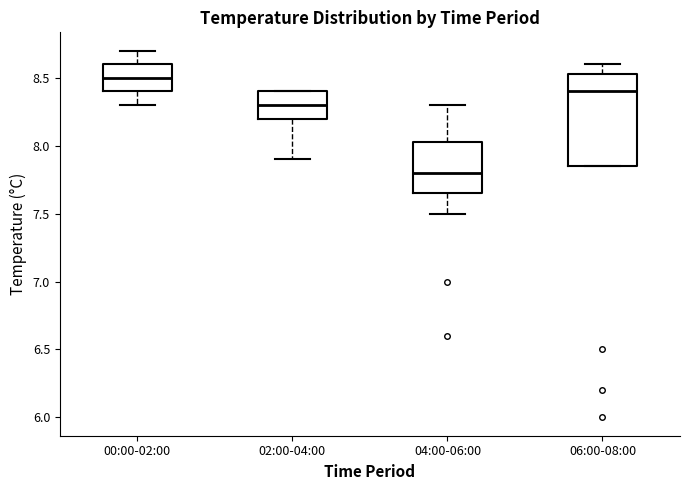

Which box's median line is the lowest?

04:00-06:00